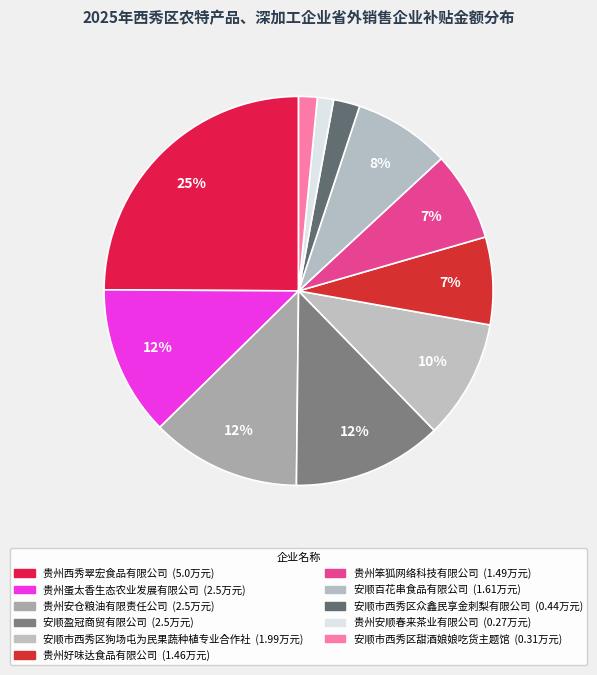

What percentage is the 贵州好味达食品有限公司 slice, to the nearest percent?

7%